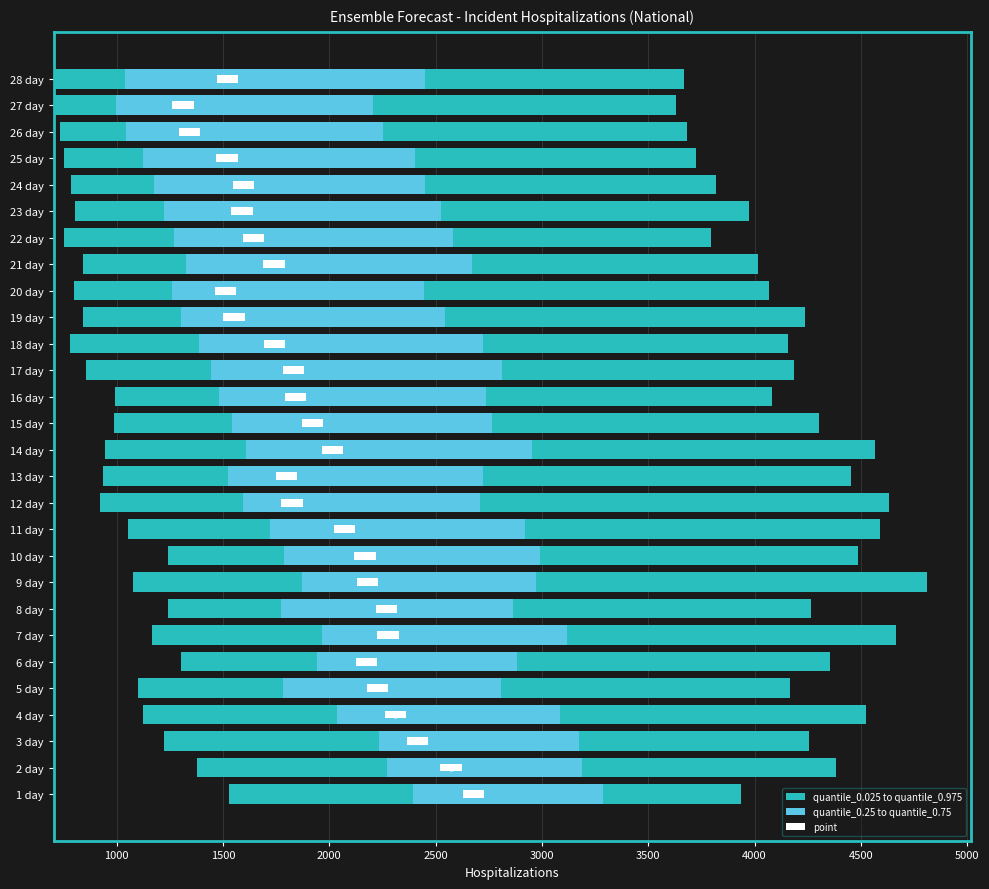

At how many categories does at least one series exceed 2289?

28